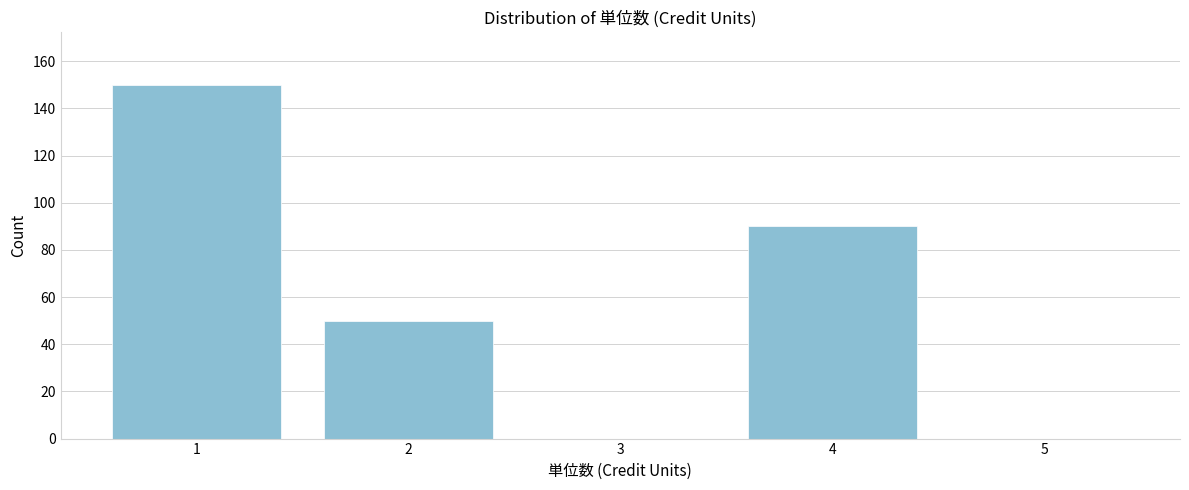

Over which range of the x-axis is the bar tallest?

0.5 to 1.5